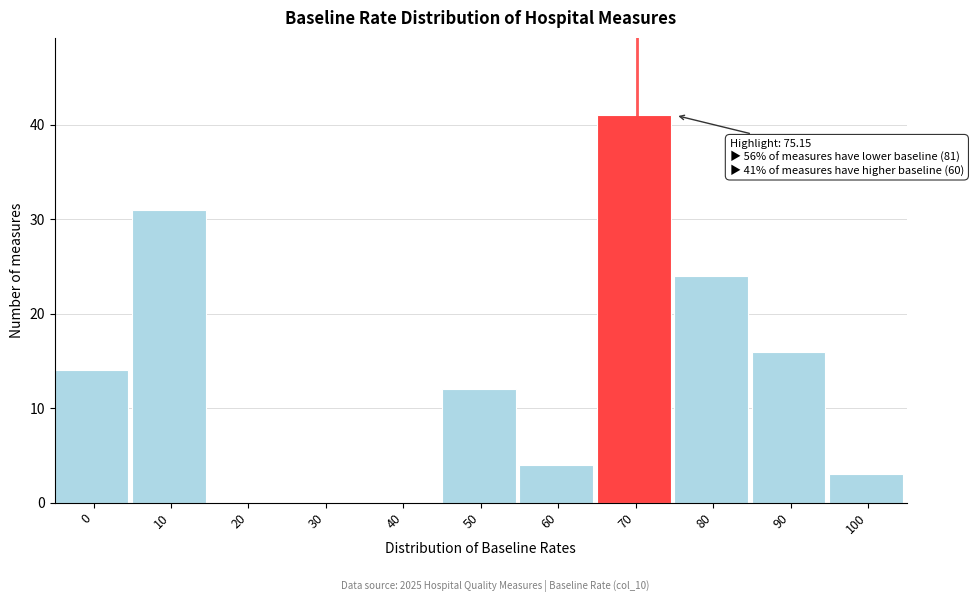

Reading right to left, list all the values displayed in this chart.

100=3	90=16	80=24	70=41	60=4	50=12	40=0	30=0	20=0	10=31	0=14